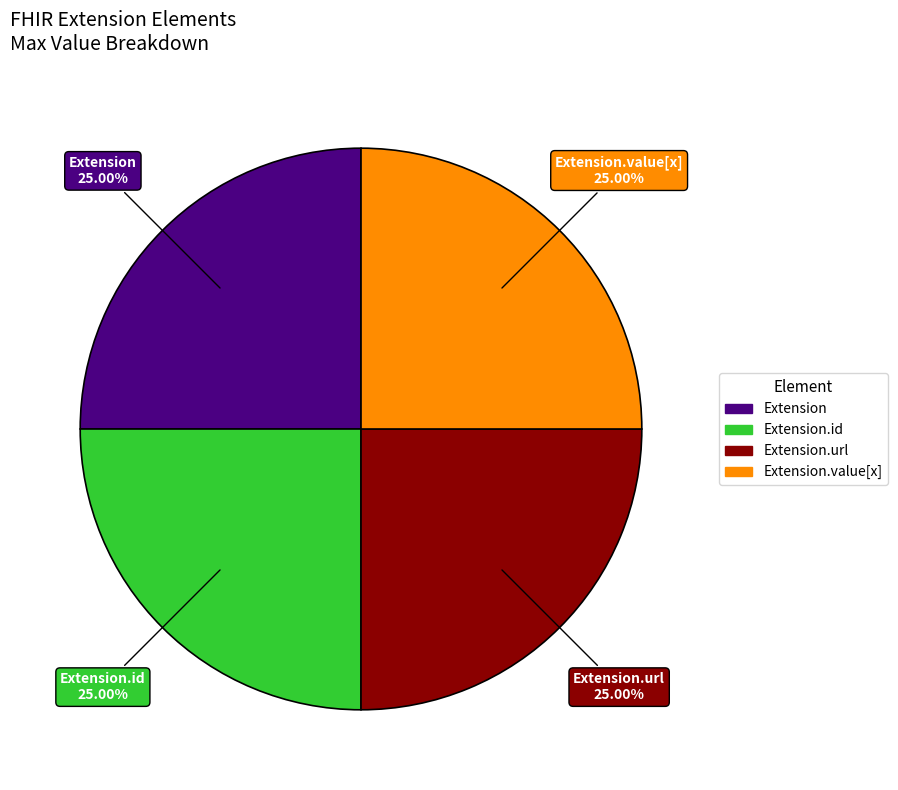

Count the number of slices in the pie.

4